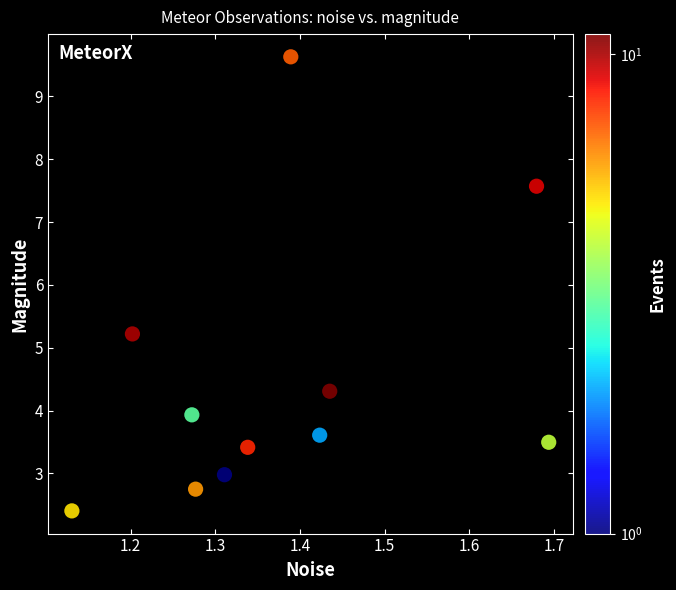

What is the average X value?

1.4